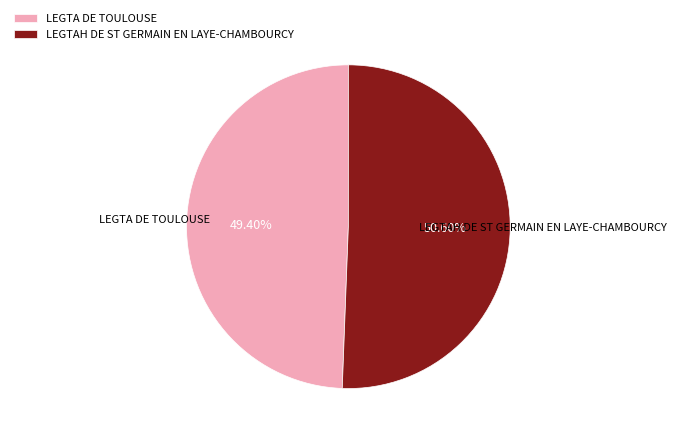

Which slice is the smallest?

LEGTA DE TOULOUSE